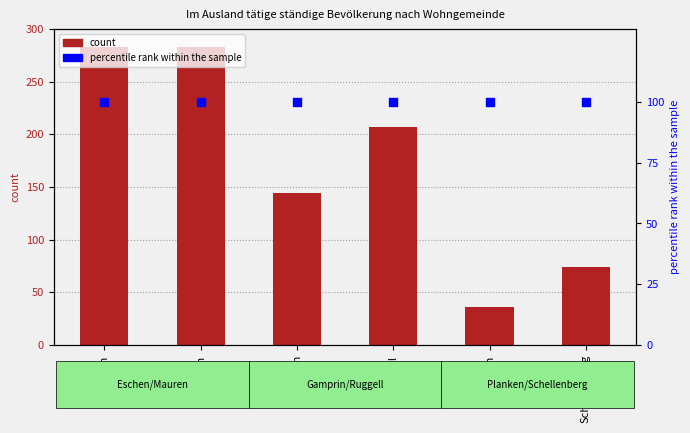

Which series has the largest Y range (max minus min)?

count